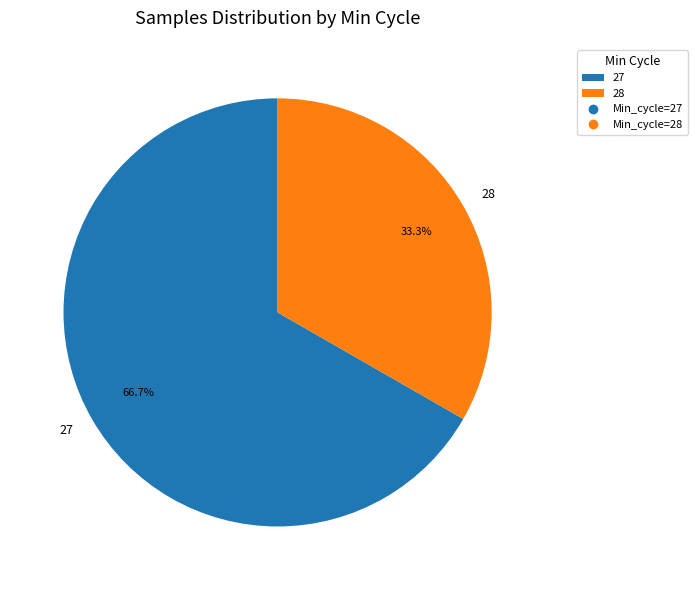

True or false: 27 accounts for 22% of the total.

False